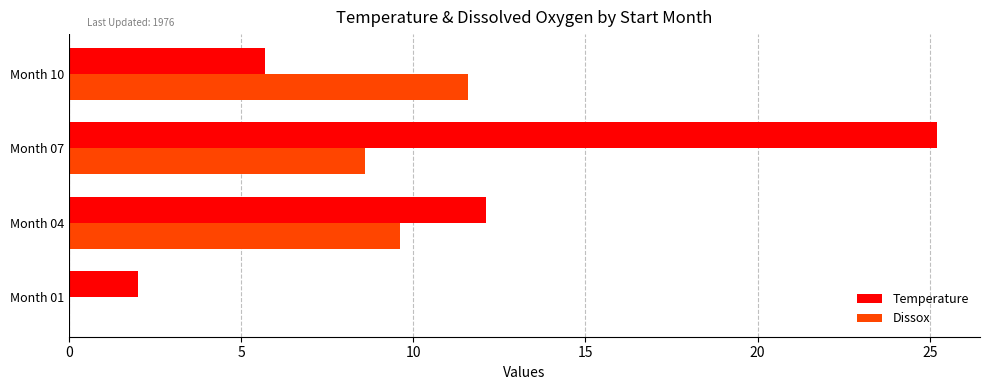

What is the maximum value for Dissox?

11.6